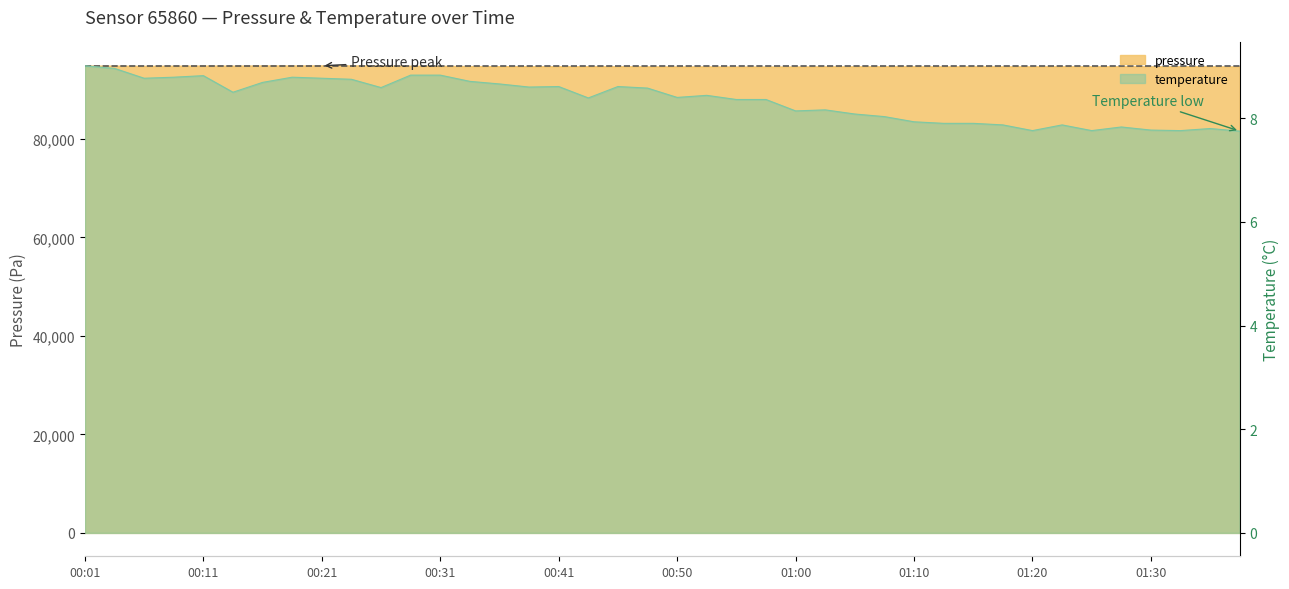

How many categories are shown in the chart?

40